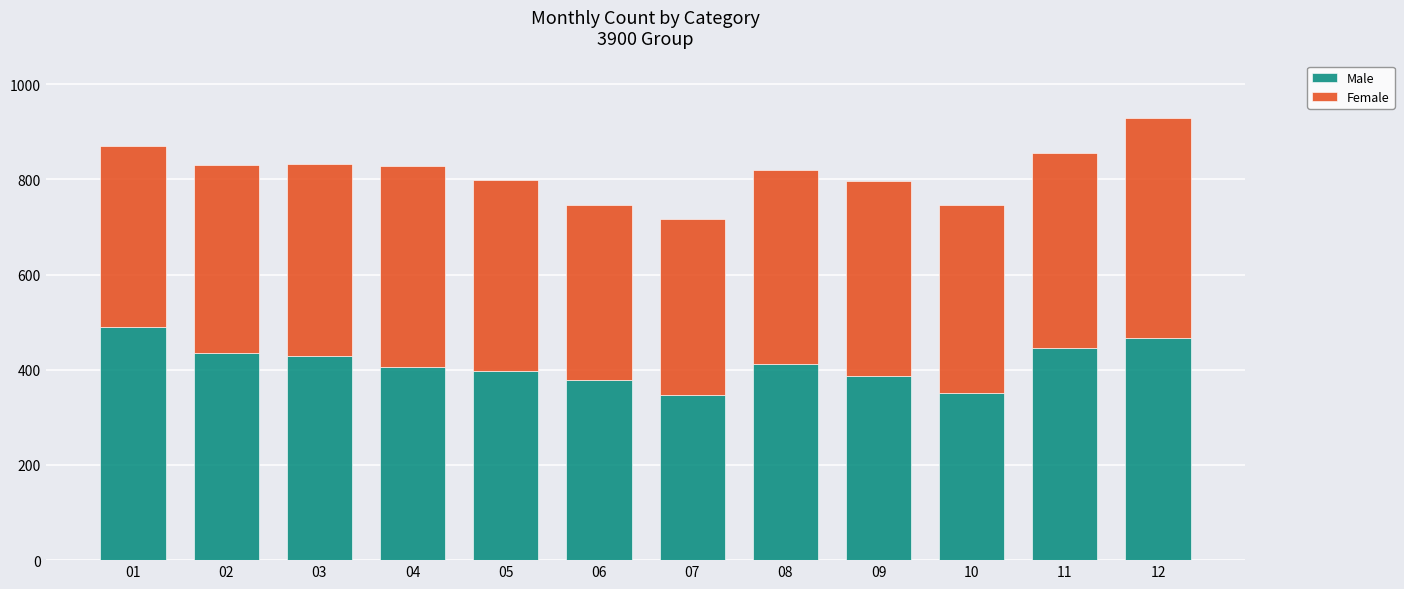

Which category has the highest value in the Male series?

01